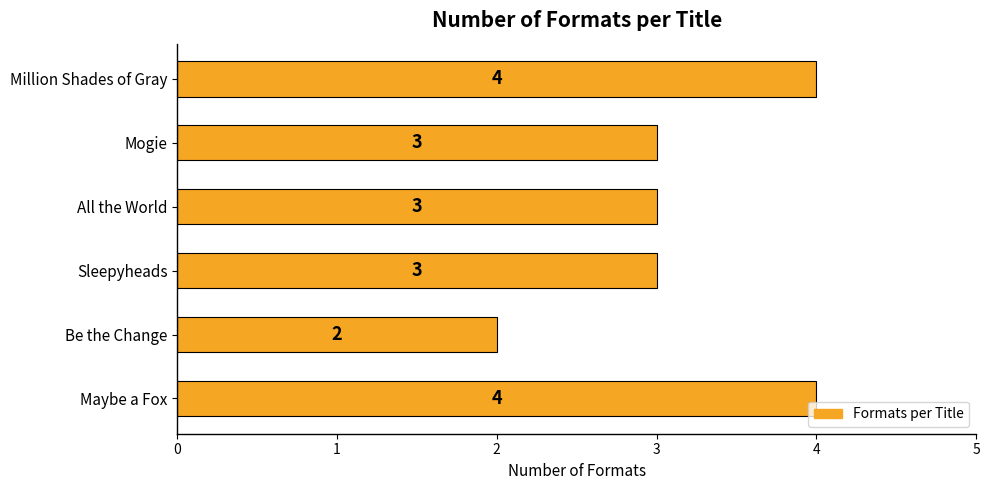

Count the values in the range 3 to 4.

5